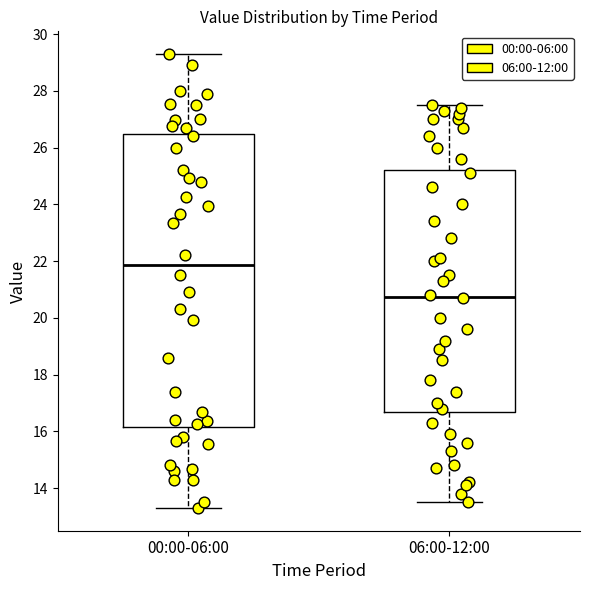

Reading left to right, transcribe this box plot: for each box, give where its median line is, the range the box spans, and where its two whiskers end, as read against the y-axis. The values are not printed on the chart, so give them approximately, as read against the axis.

00:00-06:00: median 21.8, box 16.2 to 26.4, whiskers 13.4 to 29.4
06:00-12:00: median 20.8, box 16.6 to 25.2, whiskers 13.6 to 27.6